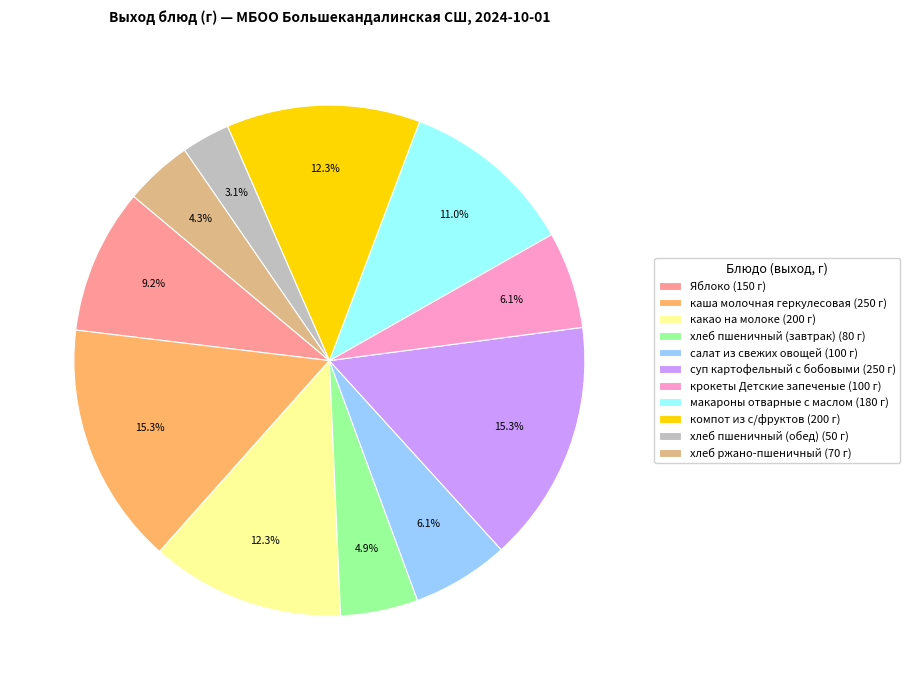

To the nearest percent, what is the difference between the largest and smallest slice percentages?

12%